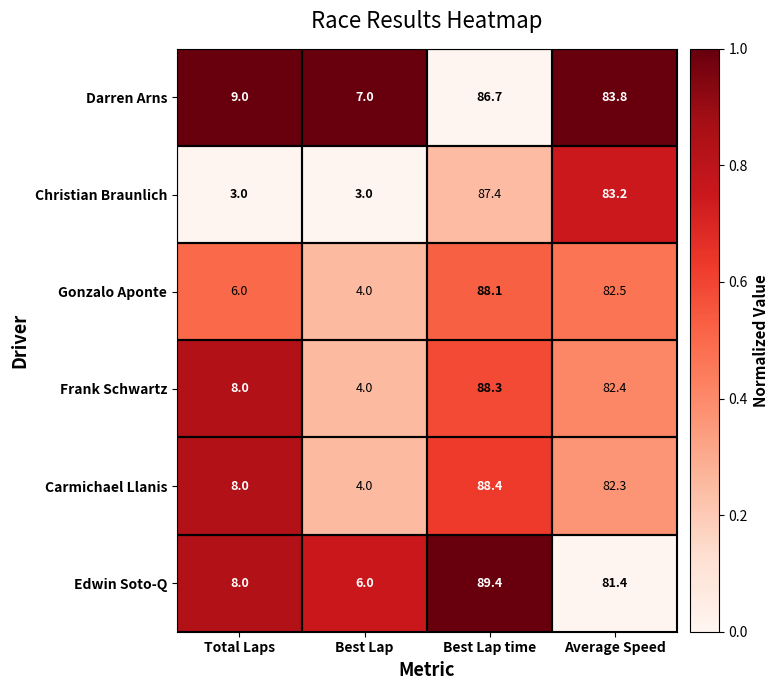

Rank the categories by Gonzalo Aponte value from lowest to highest.

Best Lap, Total Laps, Average Speed, Best Lap time